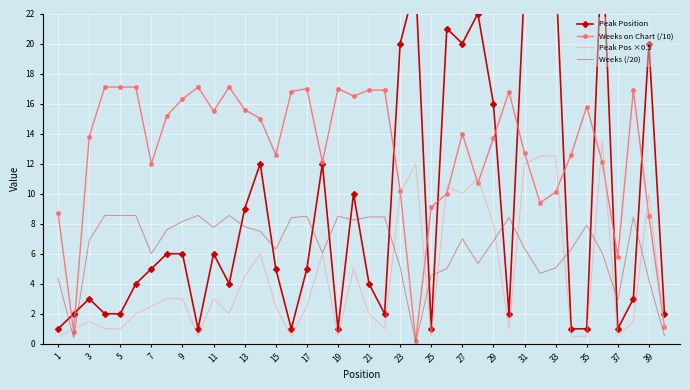

Is this an area chart (filled region under the line)?

No